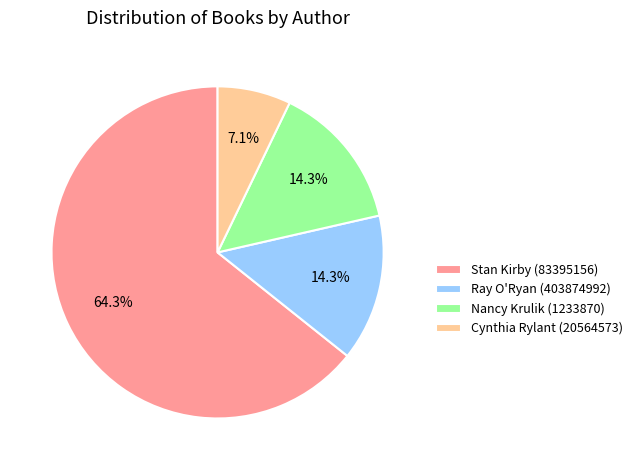

The Ray O'Ryan (403874992) slice represents 14% of the pie. True or false?

True